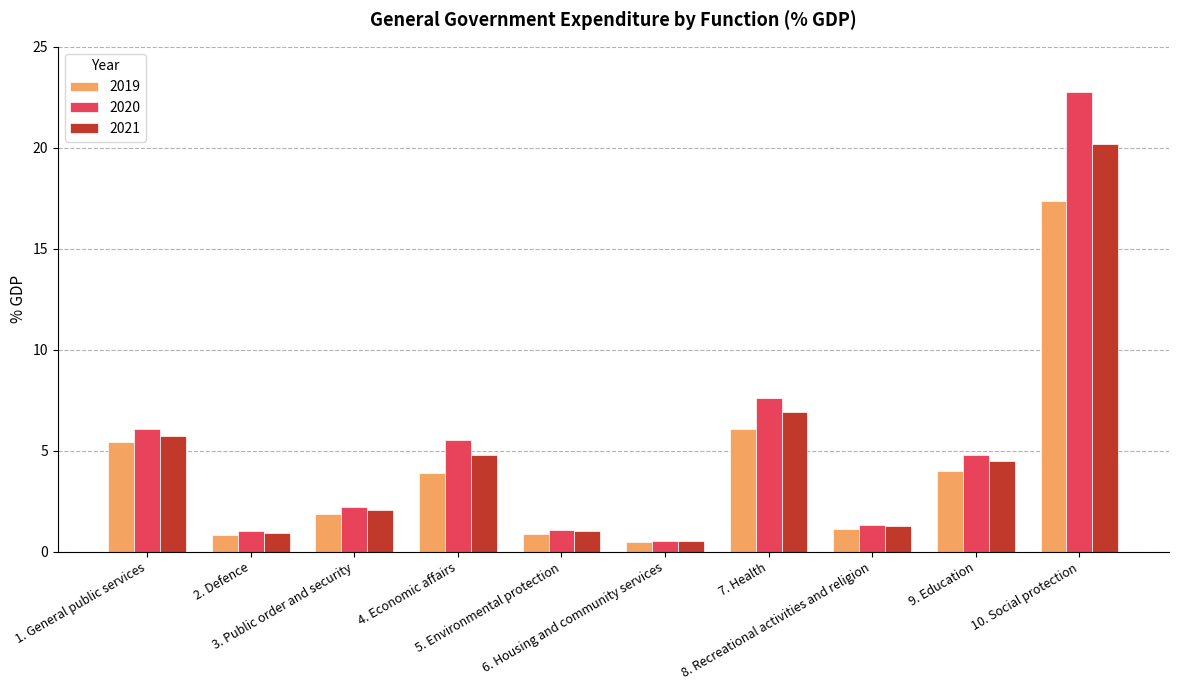

What is the average value of the 2021 series?

4.8